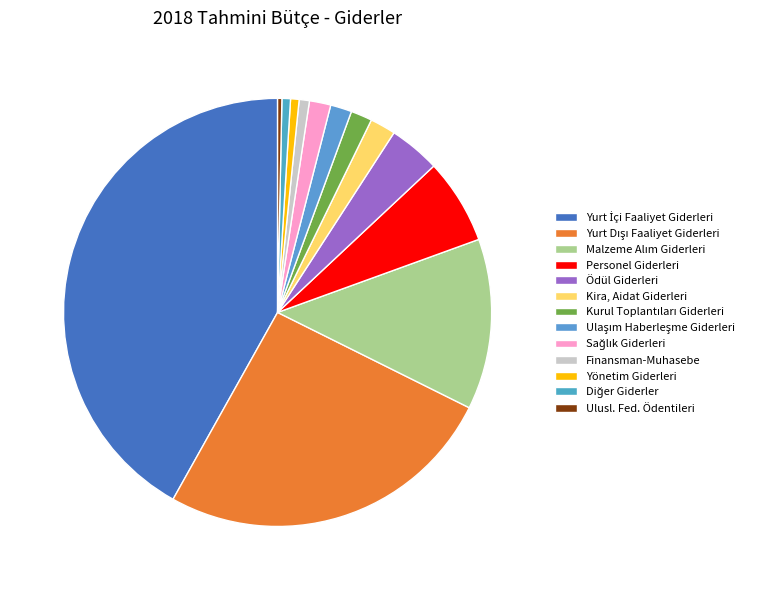

Does Diğer Giderler represent more than half of the total?

No